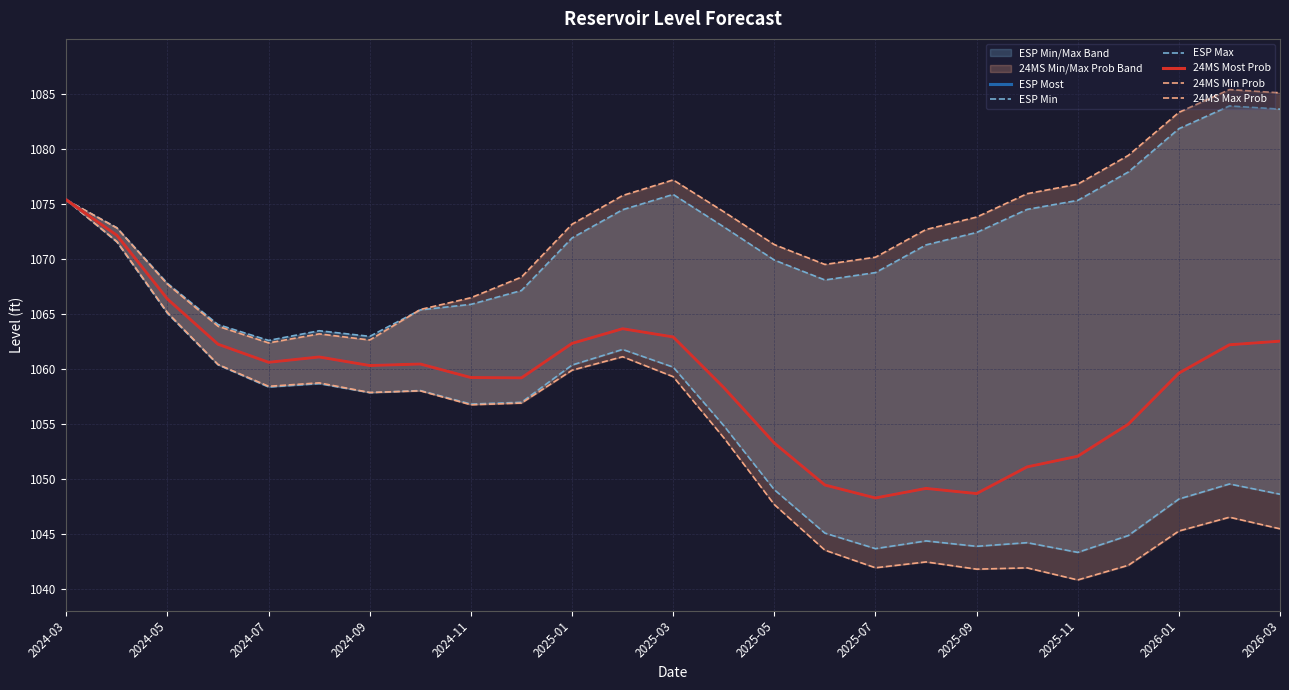

The 24MS Most Prob series shows 1609.1 at 2025-11. True or false?

False